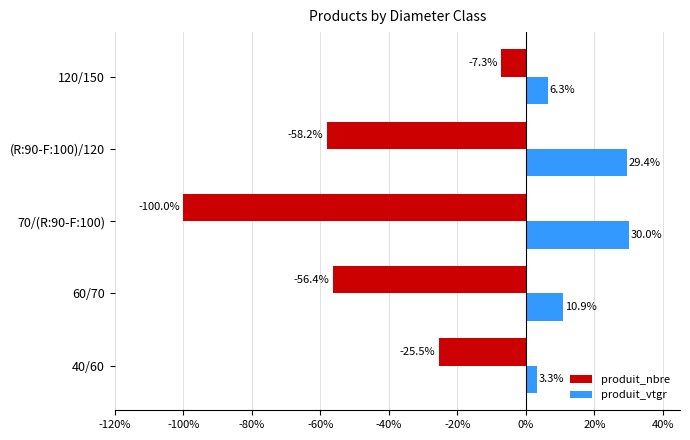

Which series changed the most between 40/60 and 70/(R:90-F:100)?

produit_nbre